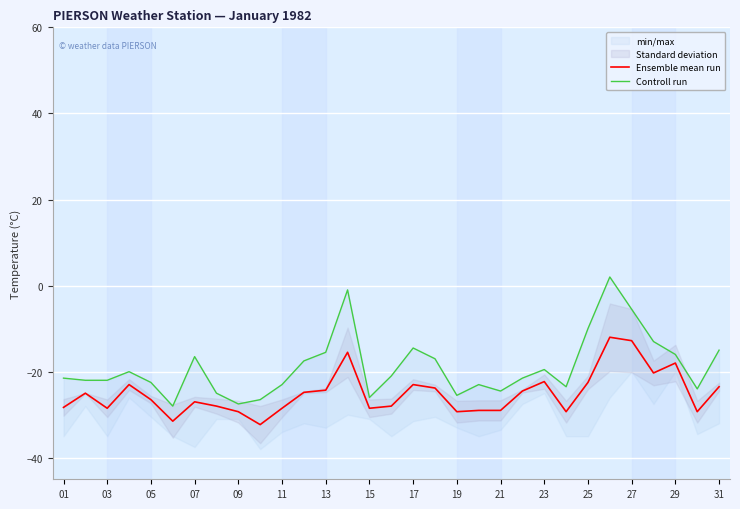

The value of Ensemble mean run at 25 is -31.6. True or false?

False